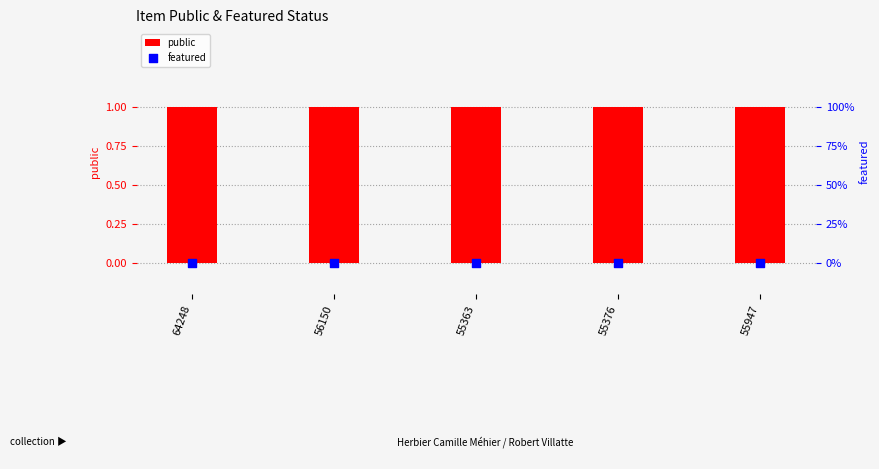

At how many categories does at least one series exceed 0?

5